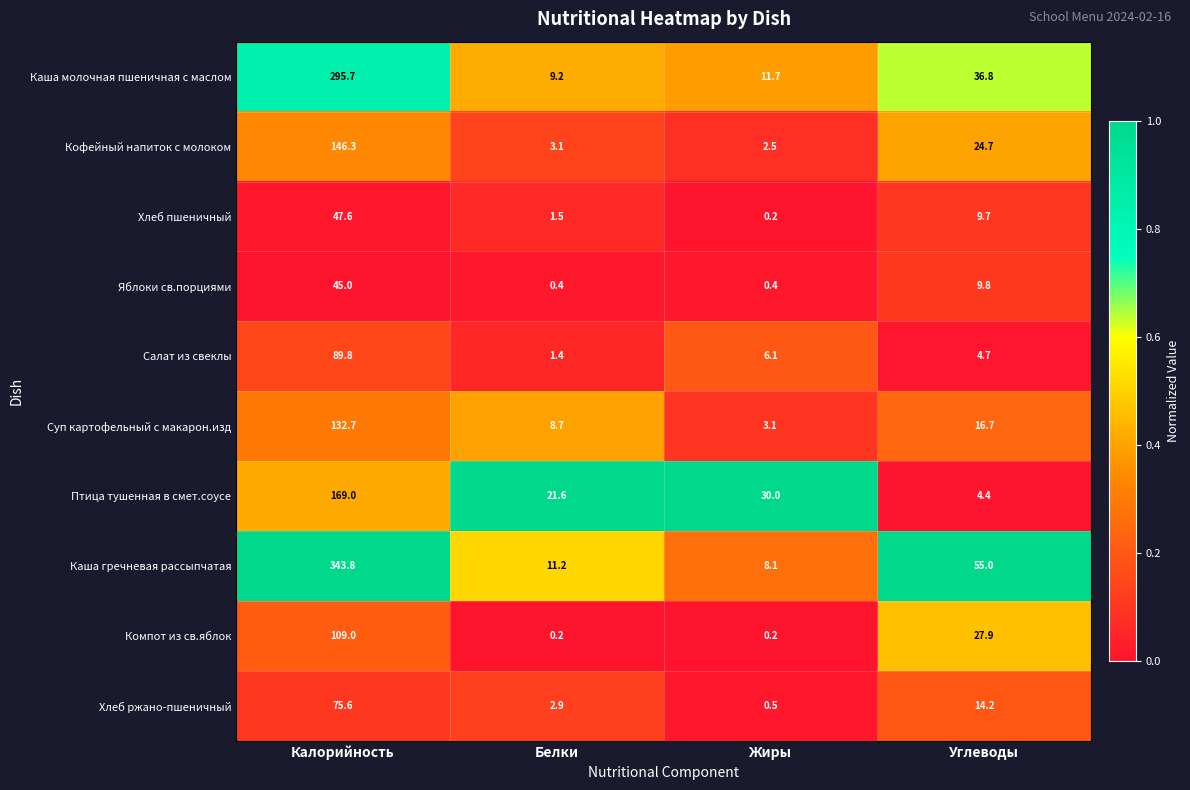

At which label does Каша гречневая рассыпчатая reach its peak?

Калорийность